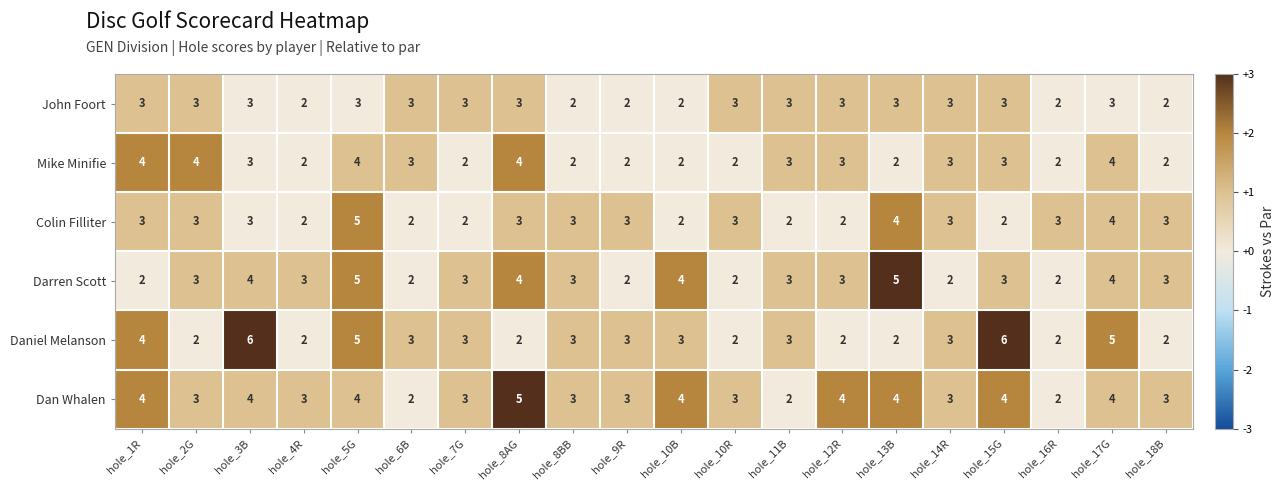

Between hole_6B and hole_8AG, which series saw the biggest shift?

Dan Whalen